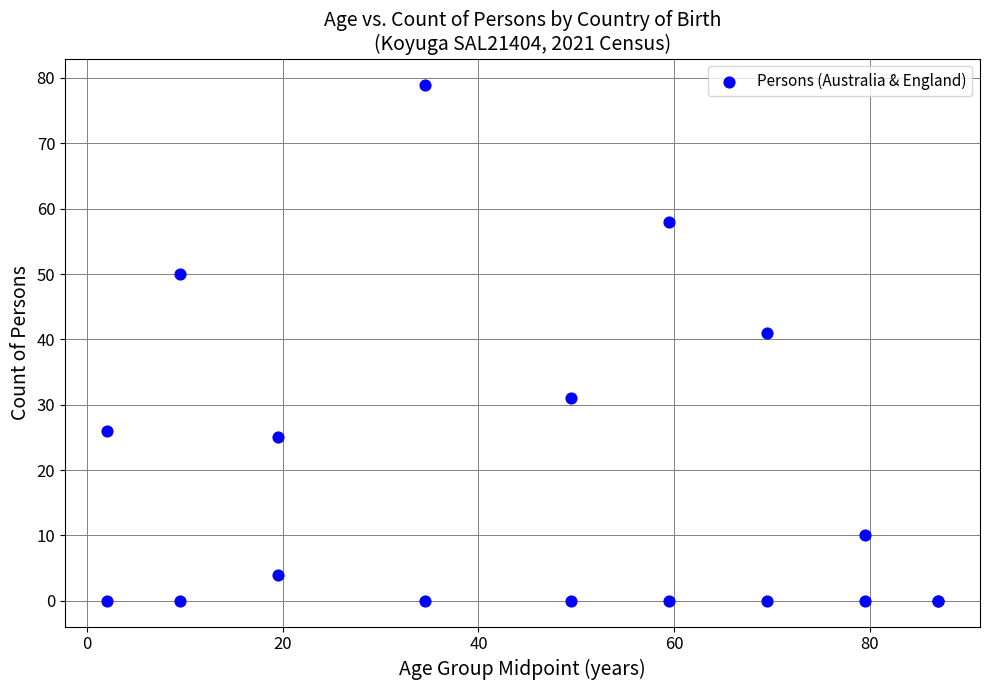

What Y value in the scatter plot is closest to 39?

41